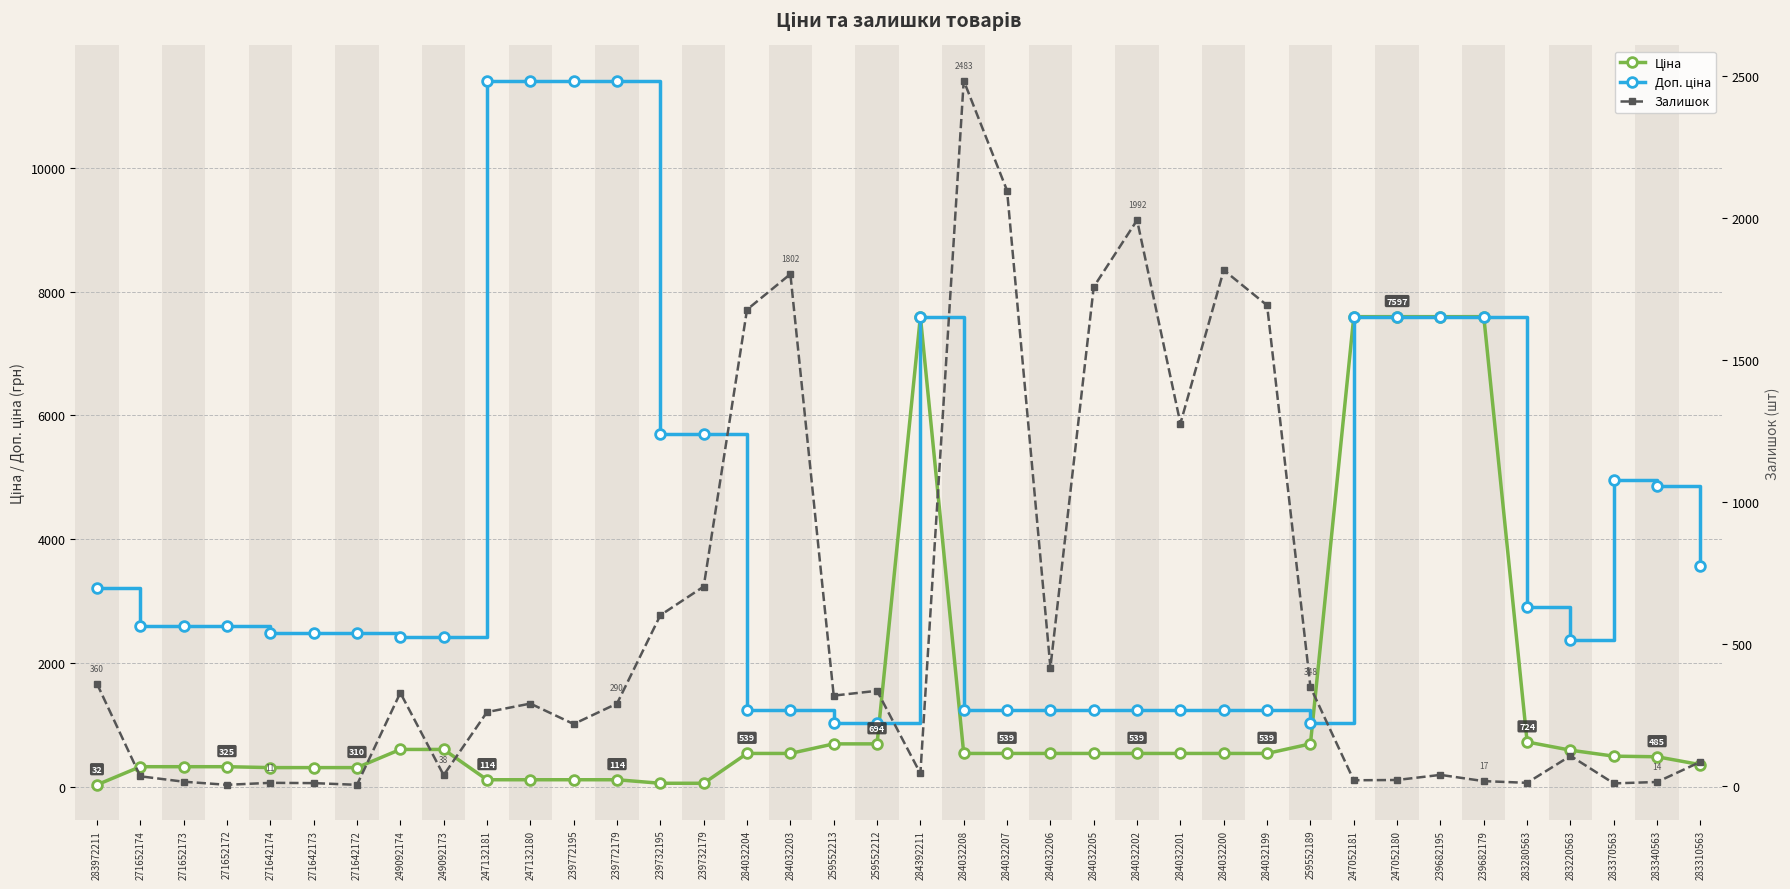

What is the sum of the Доп. ціна values at 283972211 and 247132181?

14615.0